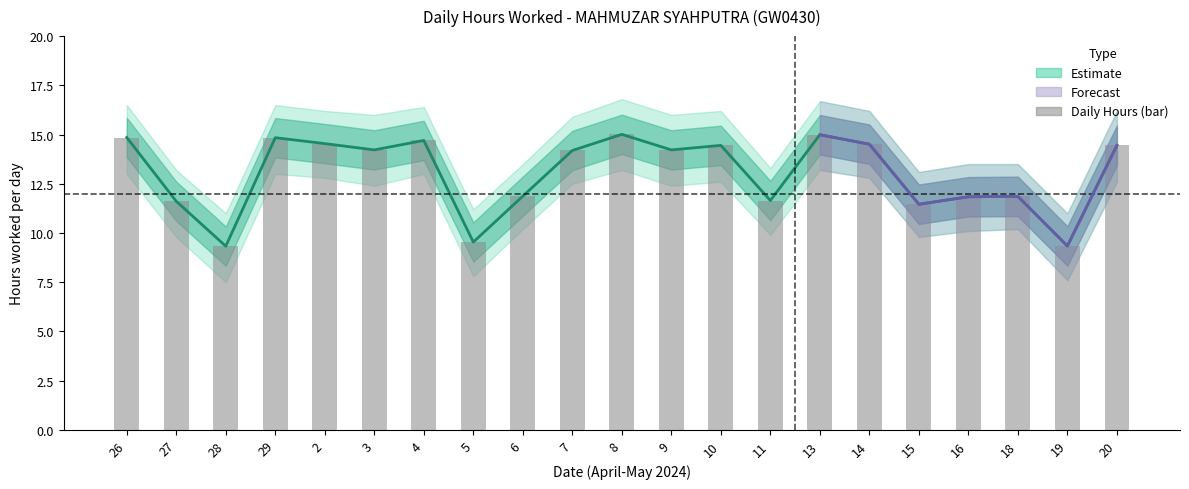

Read the Hours Worked value at 19.

9.3